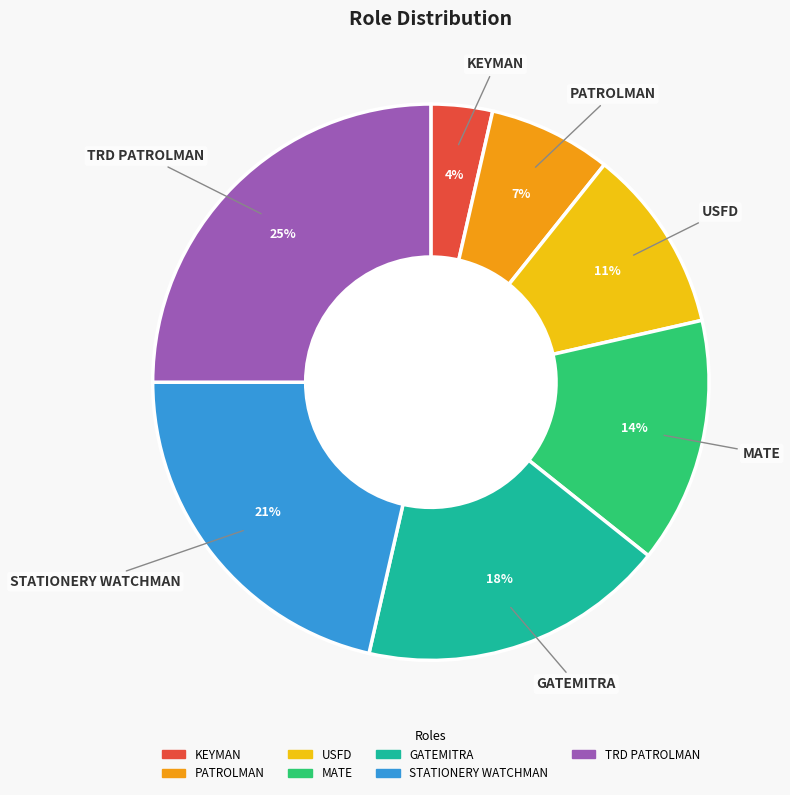

To the nearest percent, what percentage of the pie is MATE?

14%